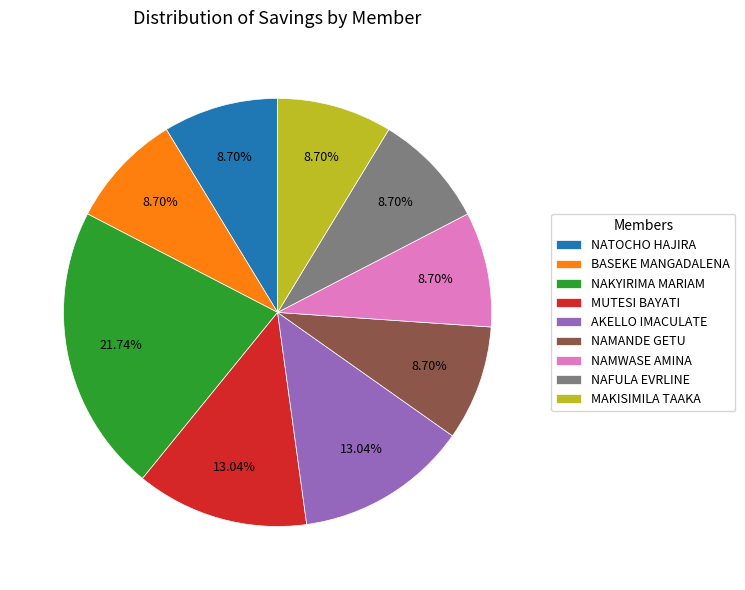

To the nearest percent, what is the difference between the largest and smallest slice percentages?

13%